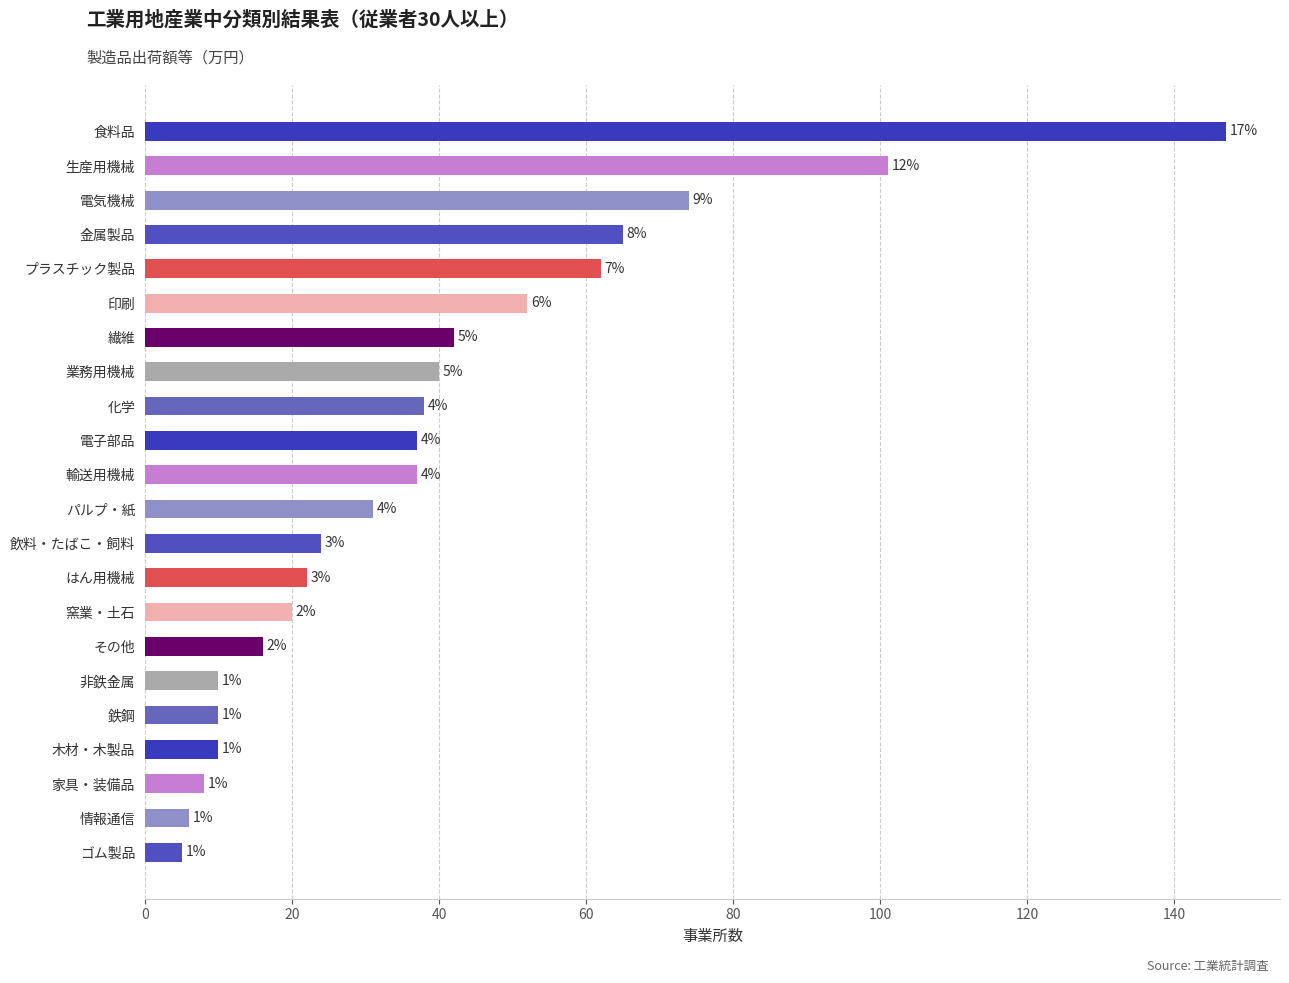

Does the chart contain any negative values?

No